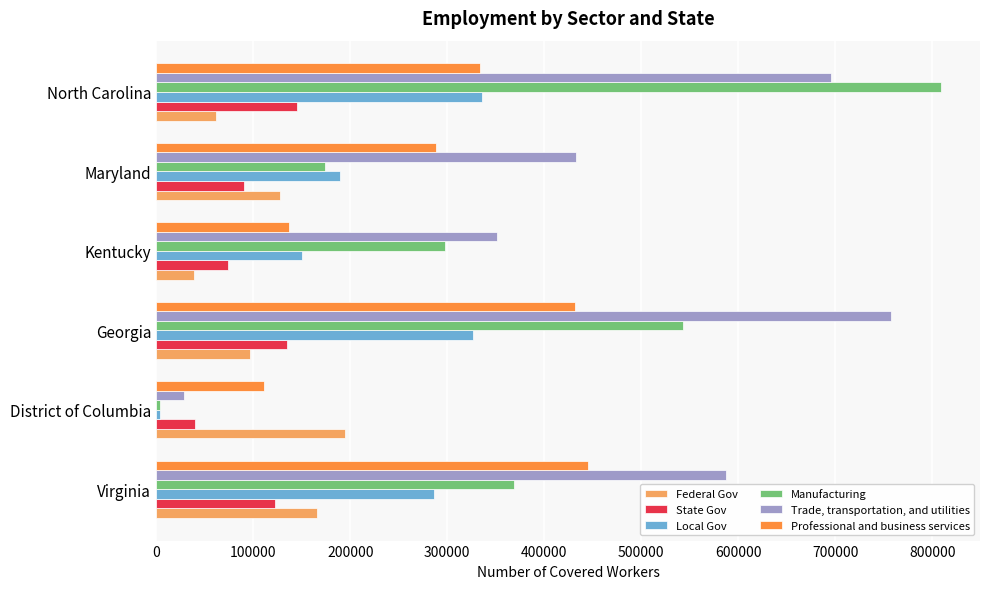

What is the average value of the Federal Gov series?

114380